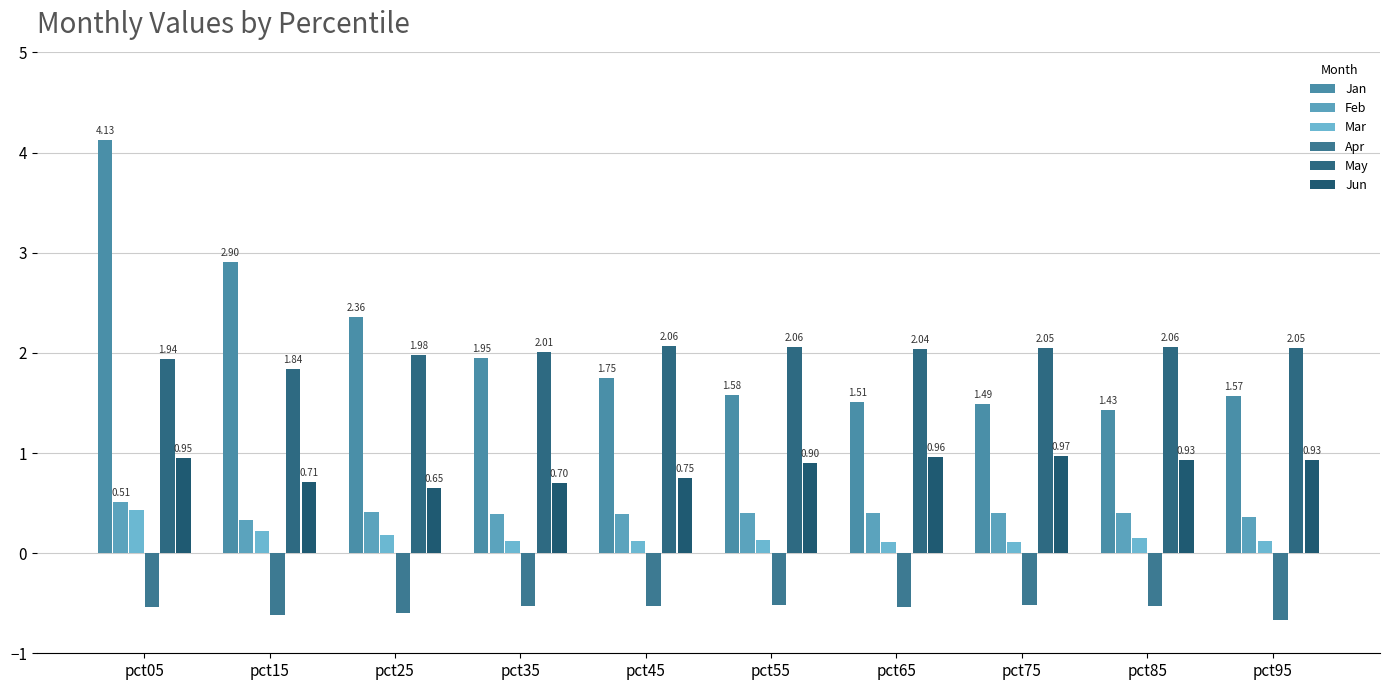

Does the chart contain stacked bars?

No